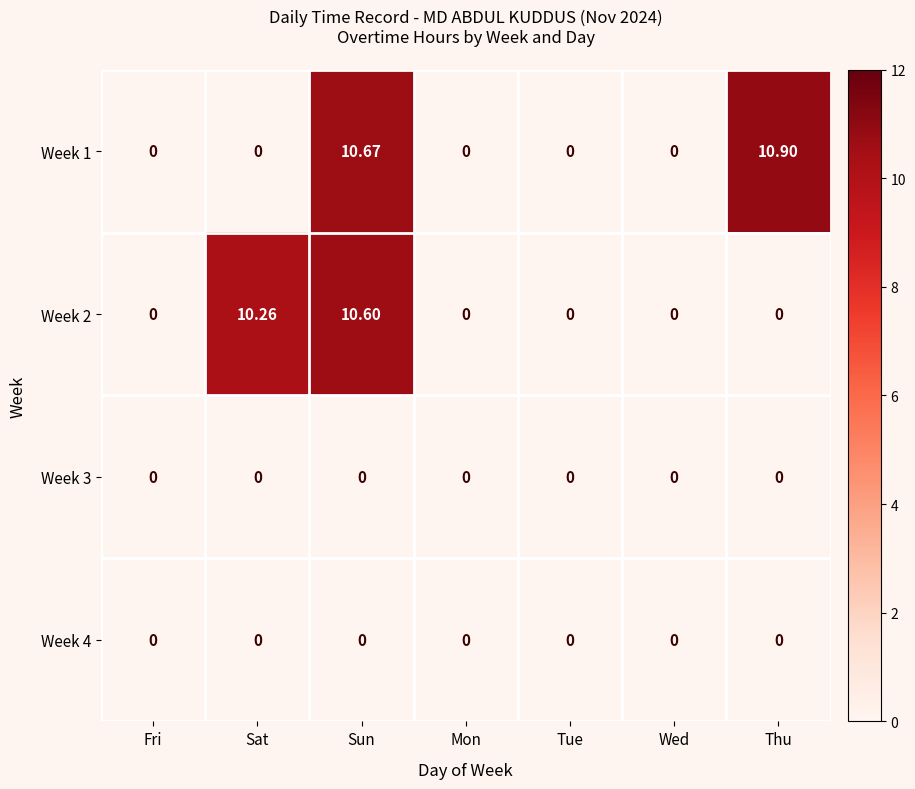

At which category is the sum across all series the highest?

Sun